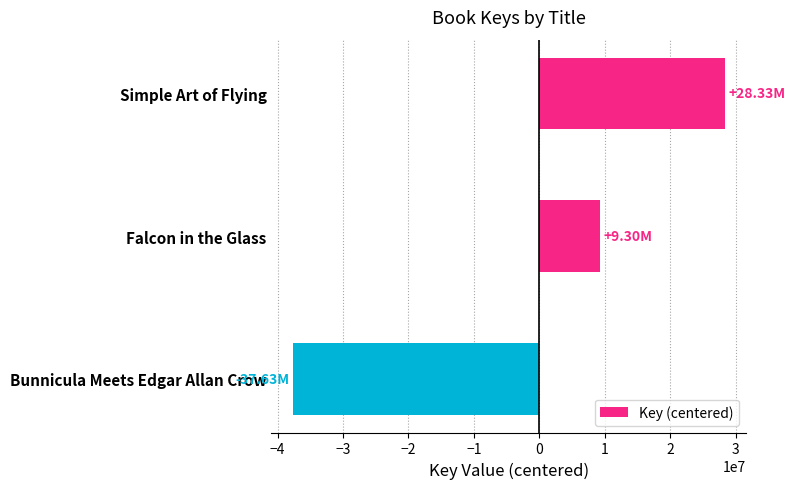

Which label corresponds to the largest value in the chart?

Simple Art of Flying